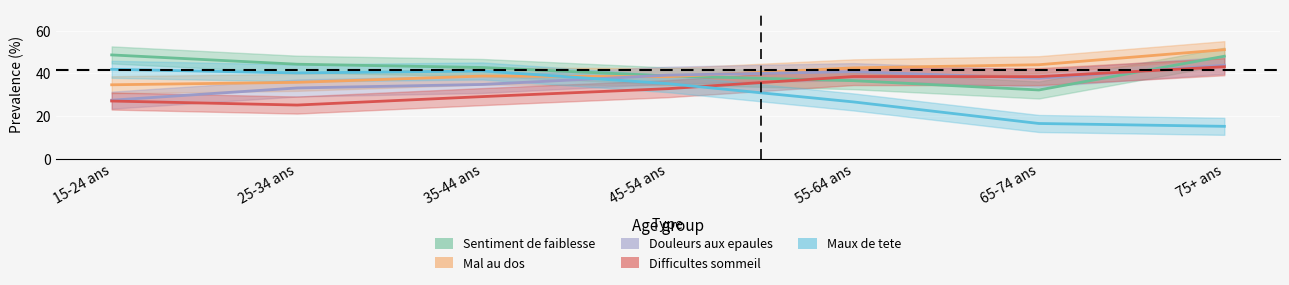

Reading left to right, list all the values displayed in this chart.

Sentiment de faiblesse: 15-24 ans=48.6	25-34 ans=44.2	35-44 ans=42.7	45-54 ans=38.7	55-64 ans=36.5	65-74 ans=32.2	75+ ans=48.0
Mal au dos: 15-24 ans=34.6	25-34 ans=35.7	35-44 ans=38.7	45-54 ans=38.4	55-64 ans=42.5	65-74 ans=44.0	75+ ans=51.1
Douleurs aux epaules: 15-24 ans=27.4	25-34 ans=33.1	35-44 ans=34.8	45-54 ans=39.1	55-64 ans=40.8	65-74 ans=37.6	75+ ans=43.8
Difficultes sommeil: 15-24 ans=27.0	25-34 ans=25.1	35-44 ans=29.1	45-54 ans=32.8	55-64 ans=38.5	65-74 ans=38.4	75+ ans=43.1
Maux de tete: 15-24 ans=41.9	25-34 ans=40.1	35-44 ans=41.1	45-54 ans=35.1	55-64 ans=26.6	65-74 ans=16.4	75+ ans=15.1